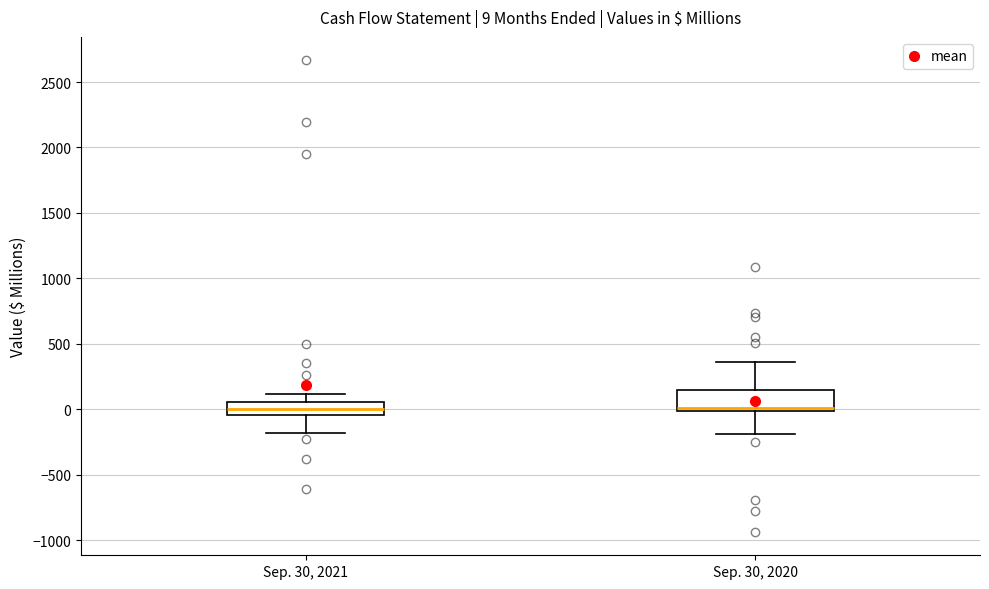

Which box is the tallest, from its lower edge to its upper edge?

Sep. 30, 2020